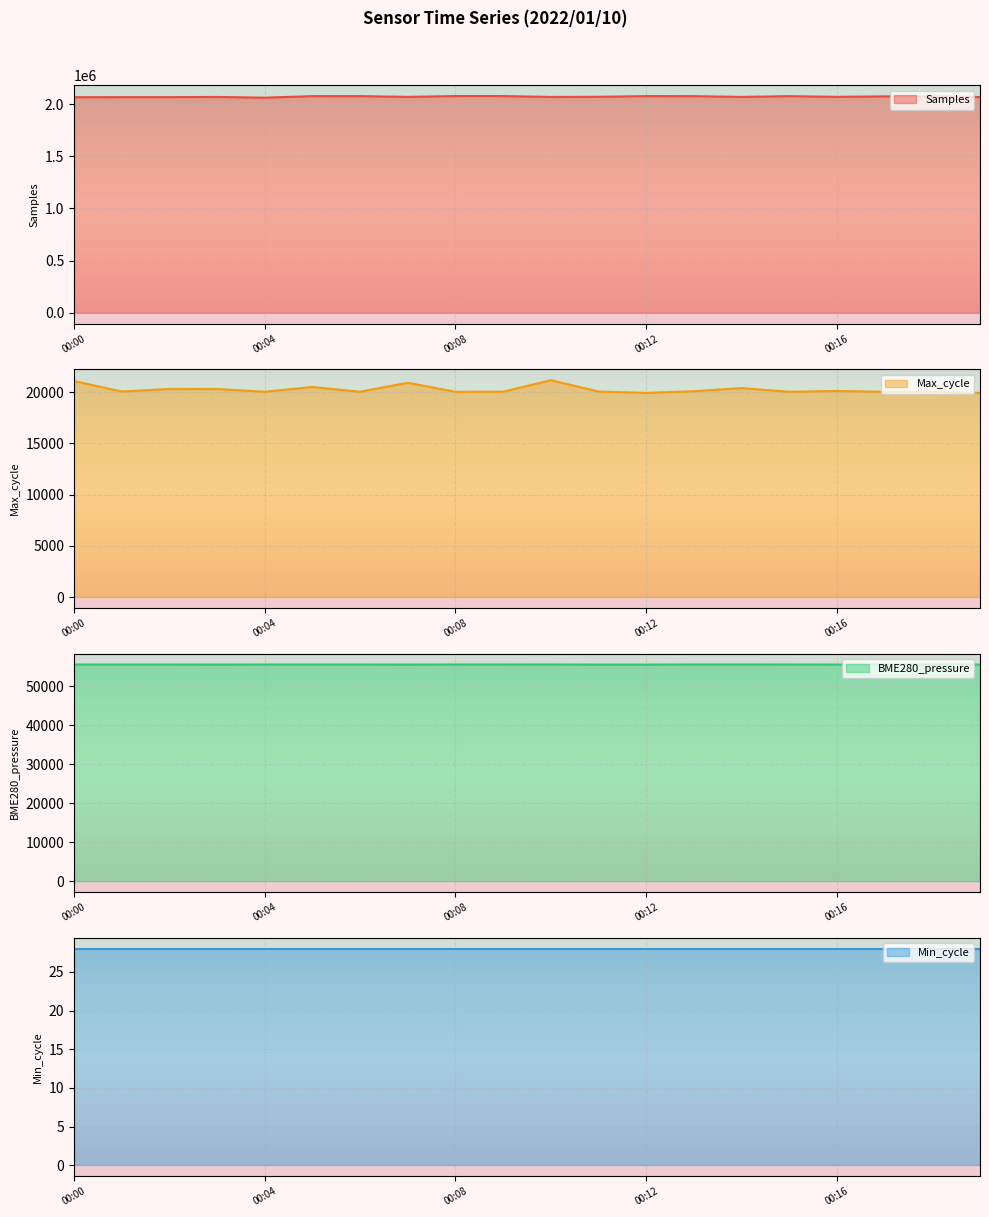

Which label corresponds to the smallest value in the chart?

00:19